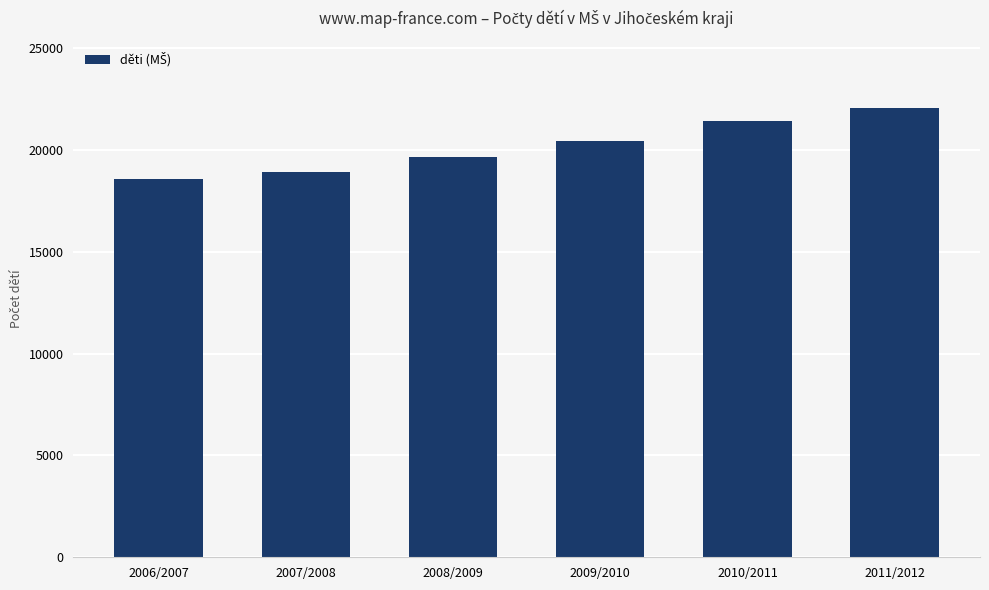

Count the values in the range 18926 to 21430.

4